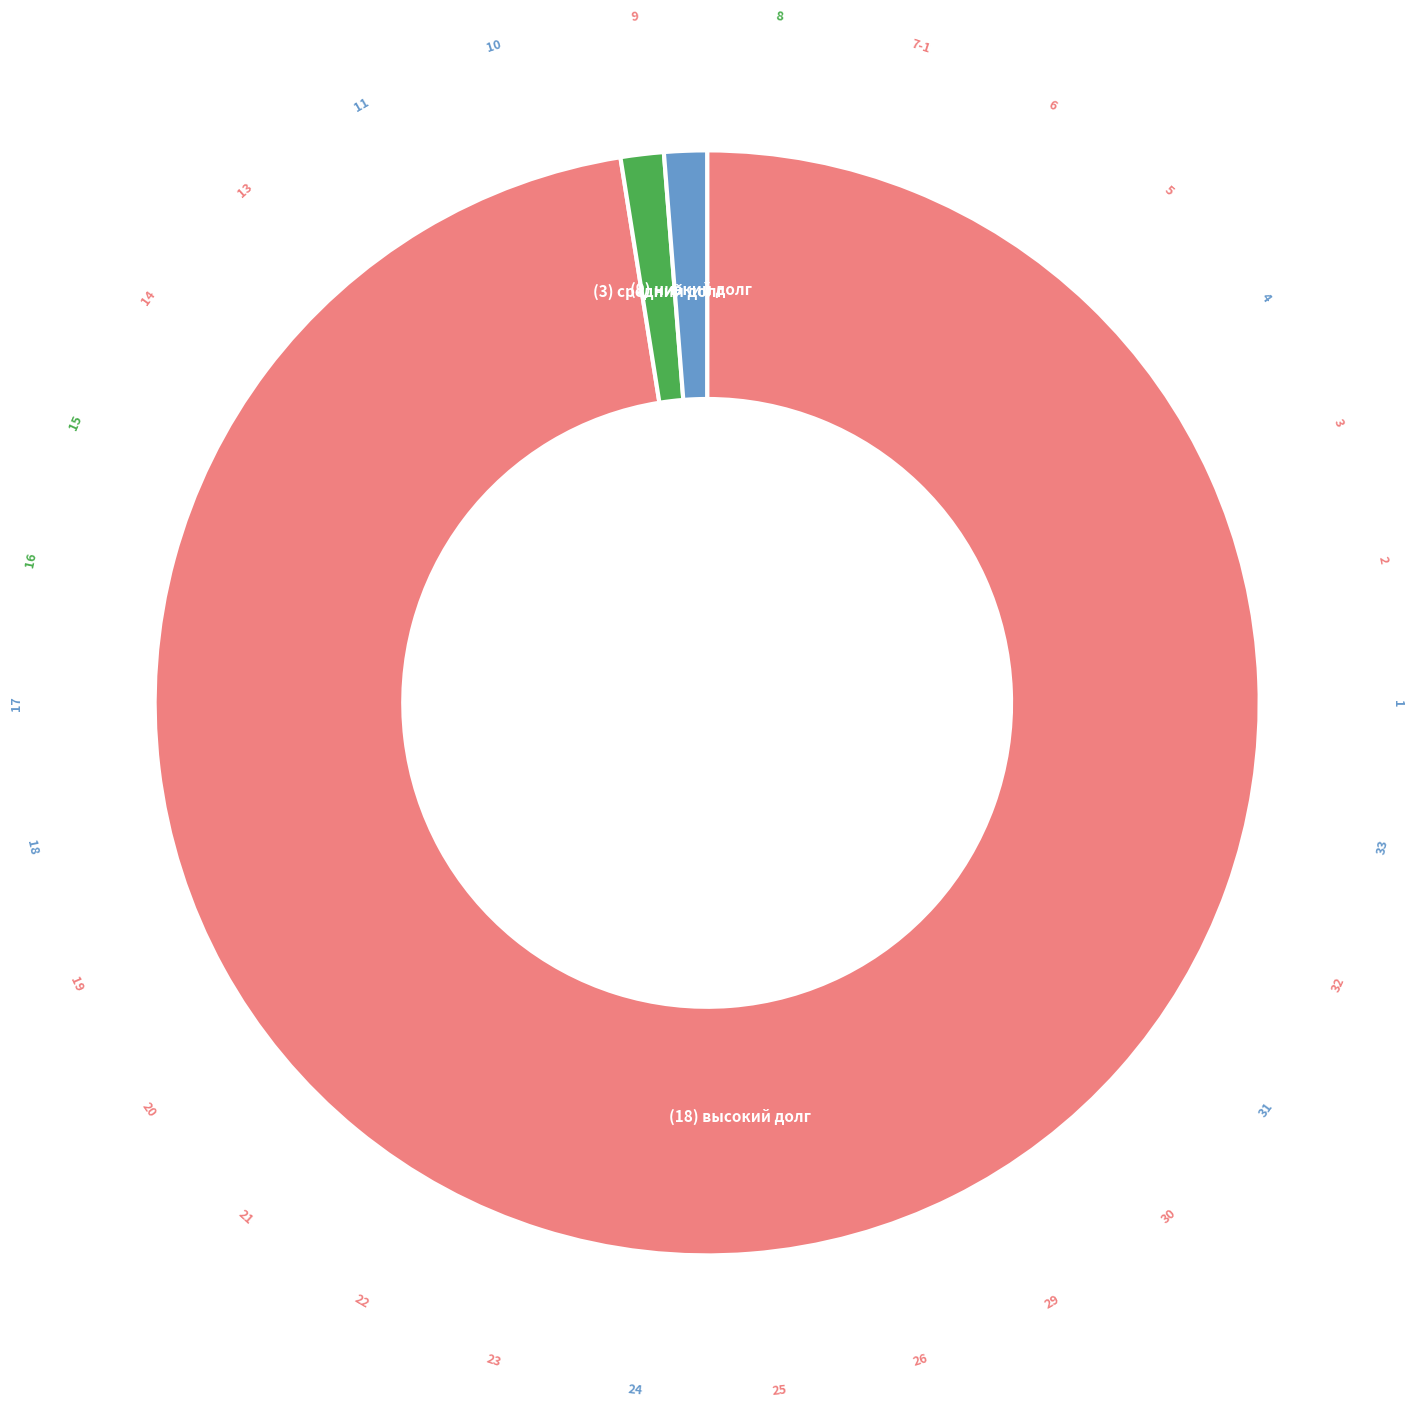

Is there any slice that represents more than half of the pie?

Yes